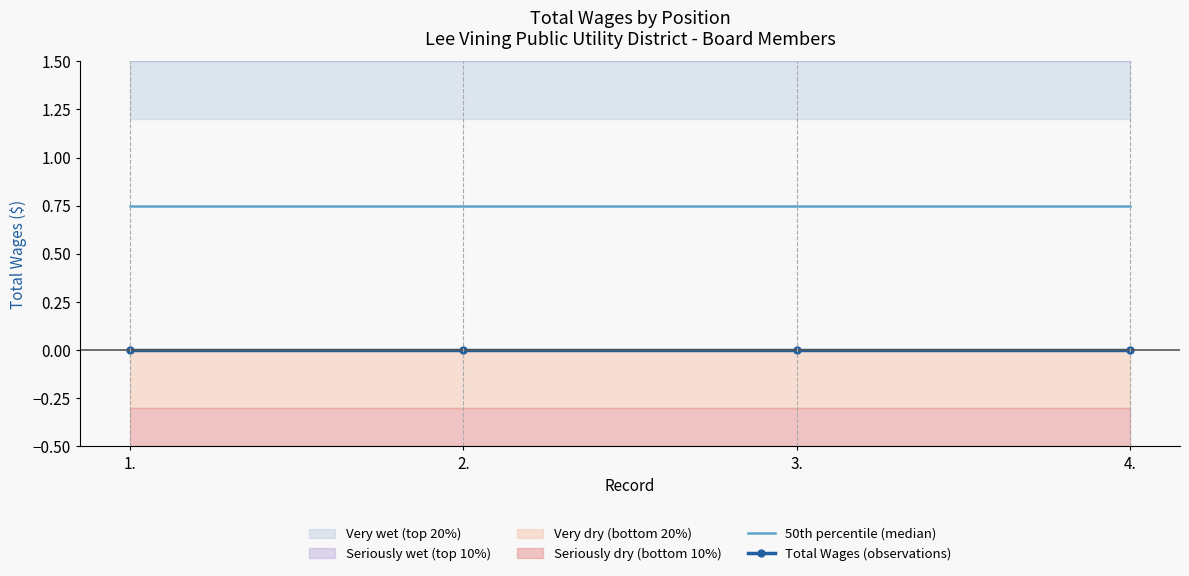

Is it true that 50th percentile (median) equals 0.3 at 3.?

False